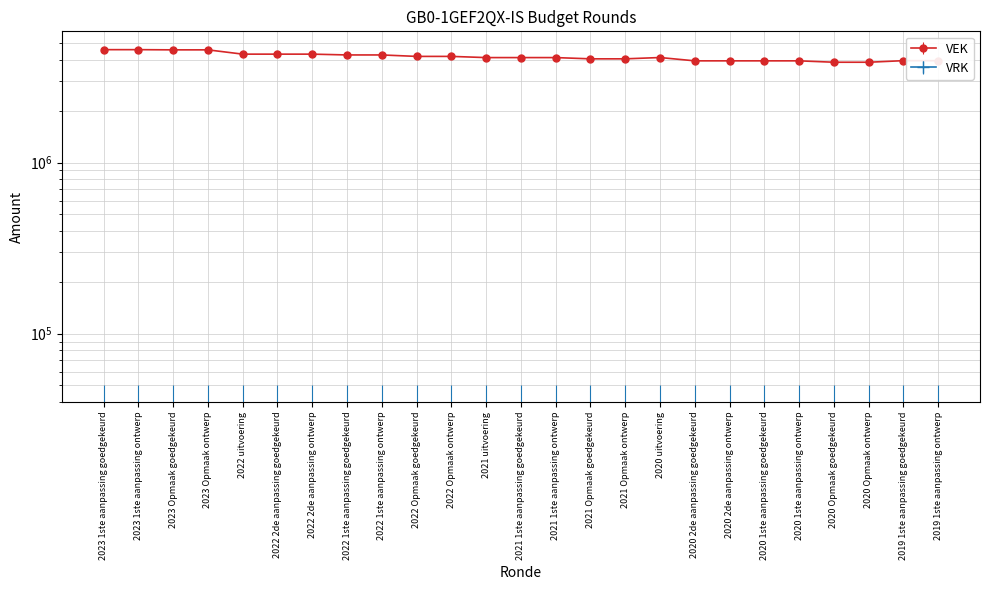

True or false: the data shows 4104812 at 2021 uitvoering.

True